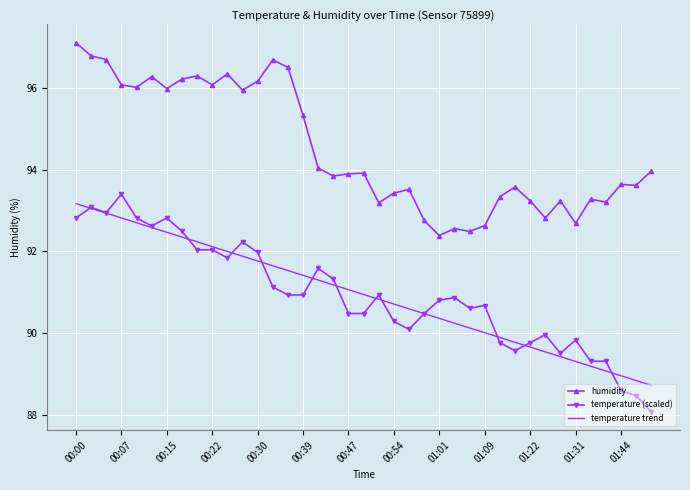

True or false: humidity and temperature trend cross at least once.

False